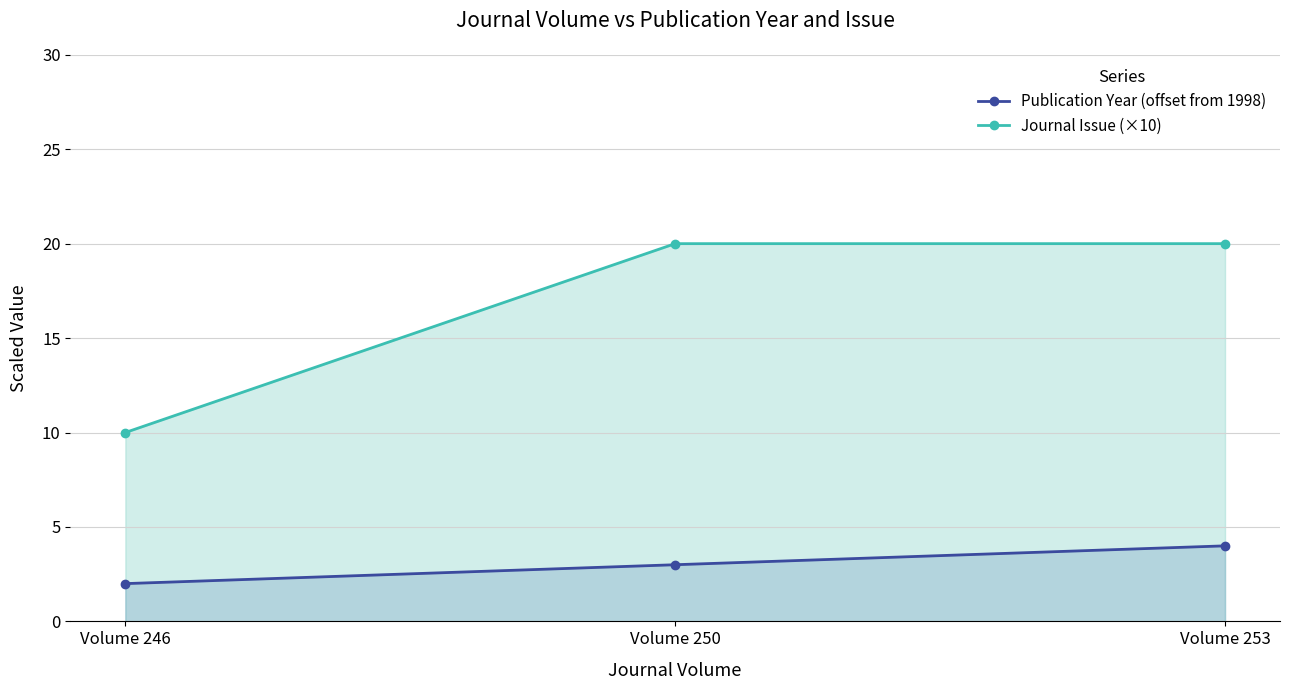

Which category has the highest value in the Journal Issue (×10) series?

Volume 250